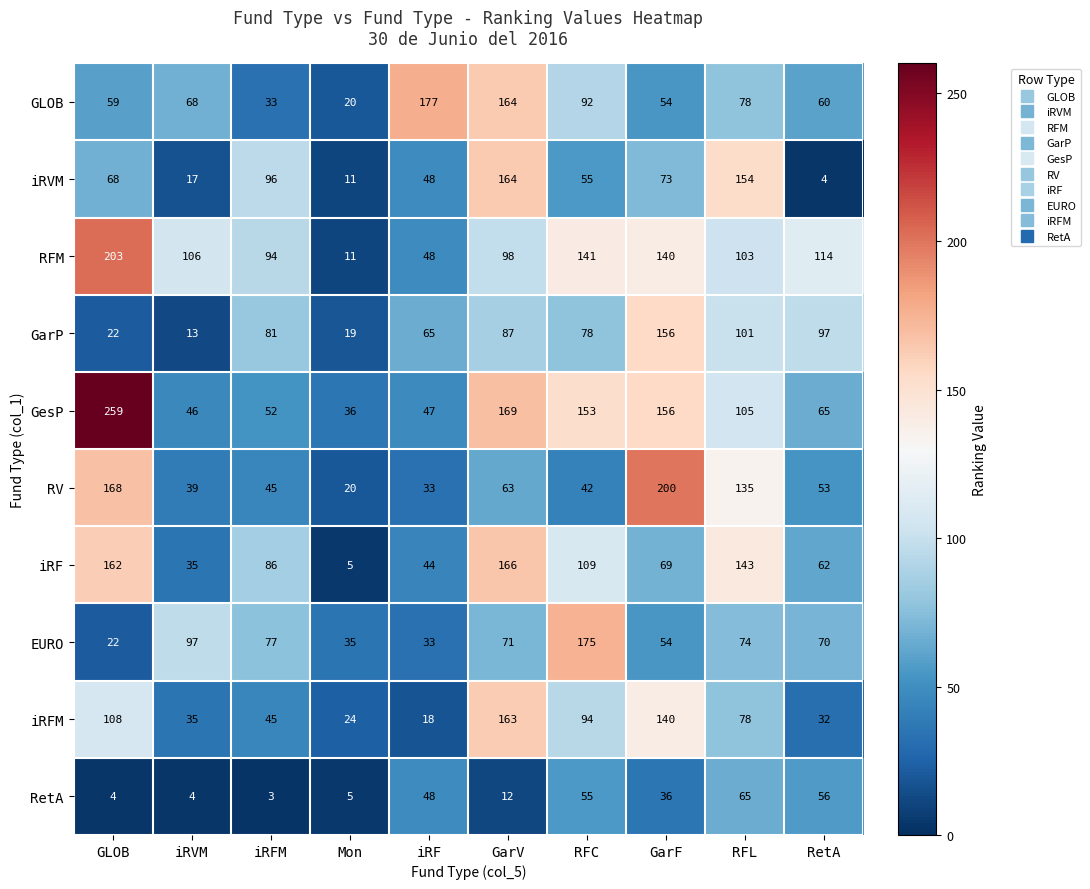

Where is EURO nearest to the value 98?

iRVM